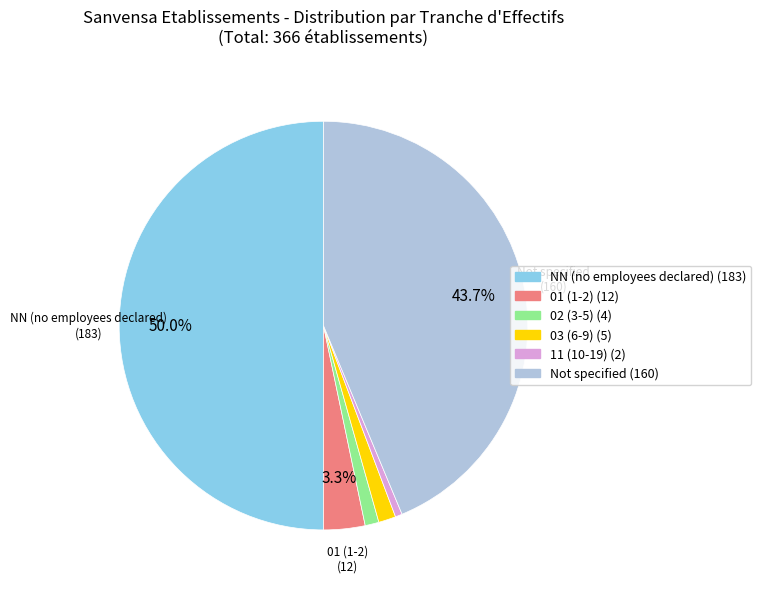

How many slices are in this pie chart?

6